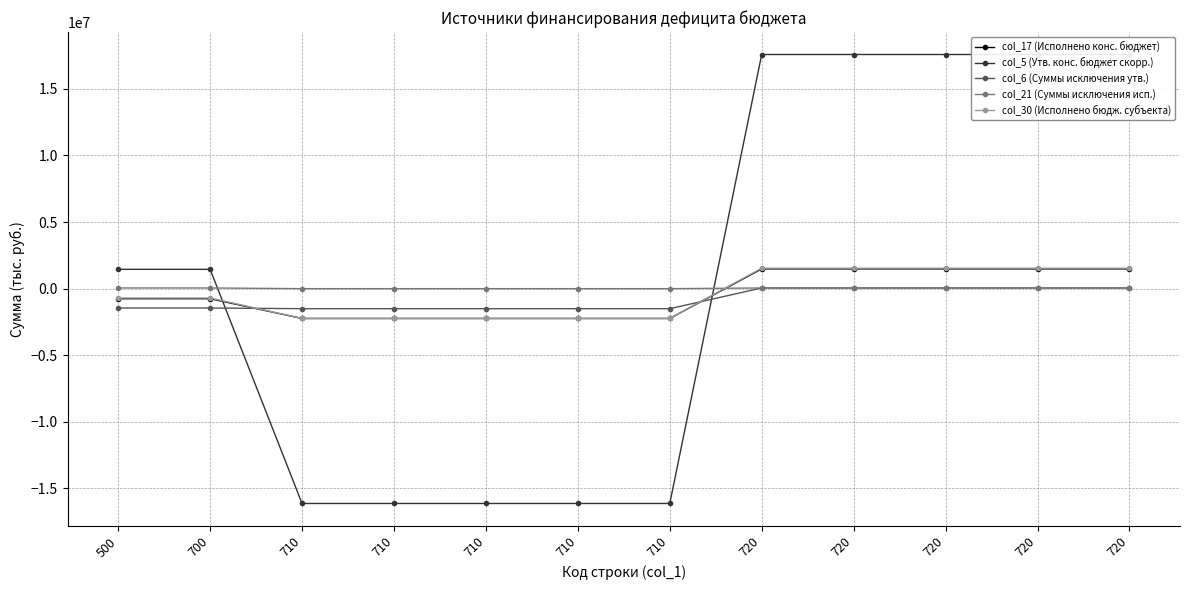

True or false: col_17 (Исполнено конс. бюджет) has more than 2 interior local peaks.

False